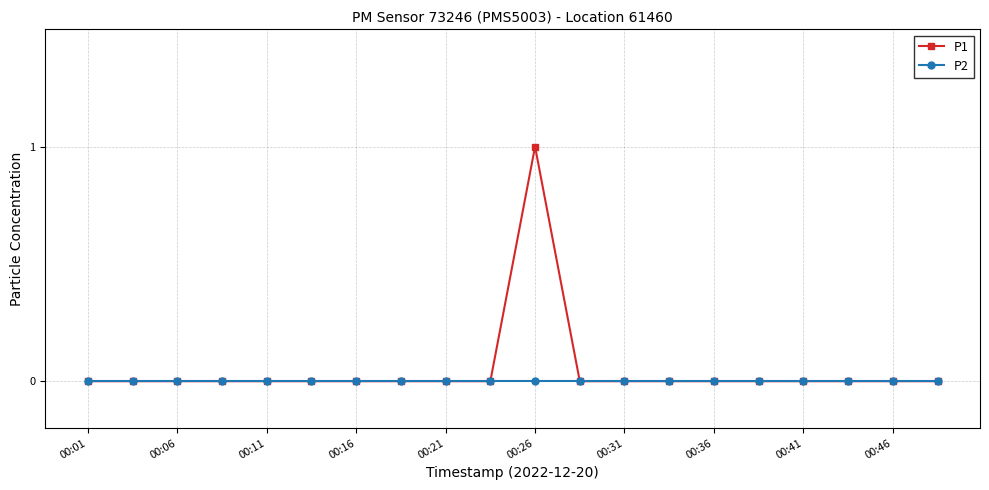

Which series has the widest spread of values?

P1